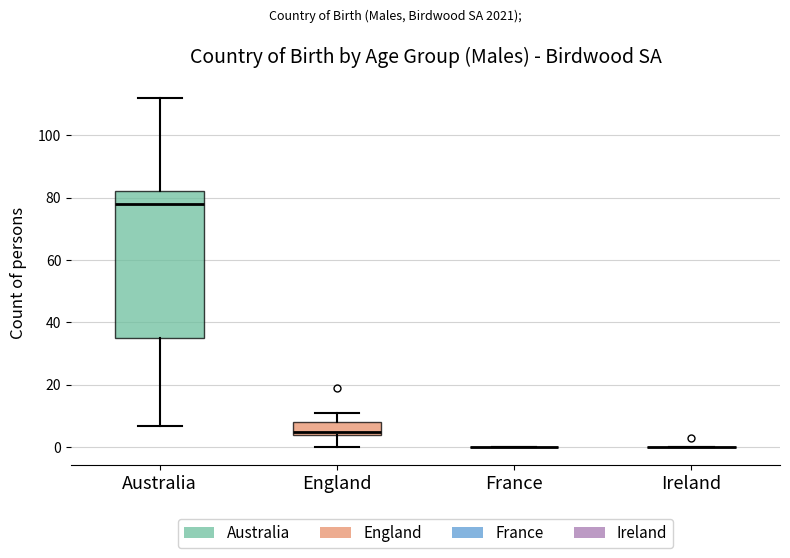

Where does the lower whisker of the box for Australia end on the y-axis? The values are not printed on the chart, so give them approximately, as read against the axis.

8